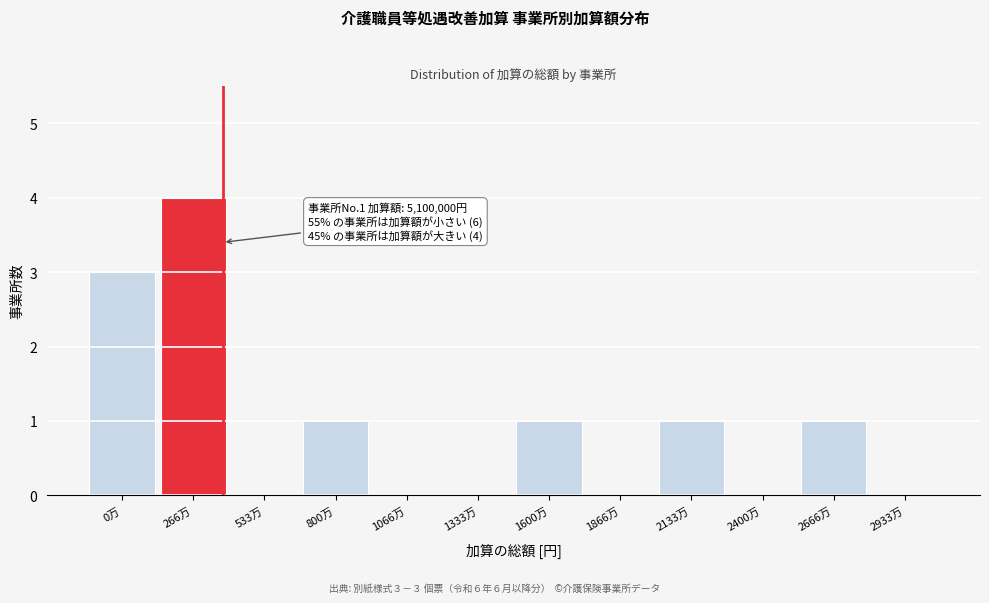

Reading left to right, transcribe all the data shown in this chart.

0万=3	266万=4	533万=0	800万=1	1066万=0	1333万=0	1600万=1	1866万=0	2133万=1	2400万=0	2666万=1	2933万=0